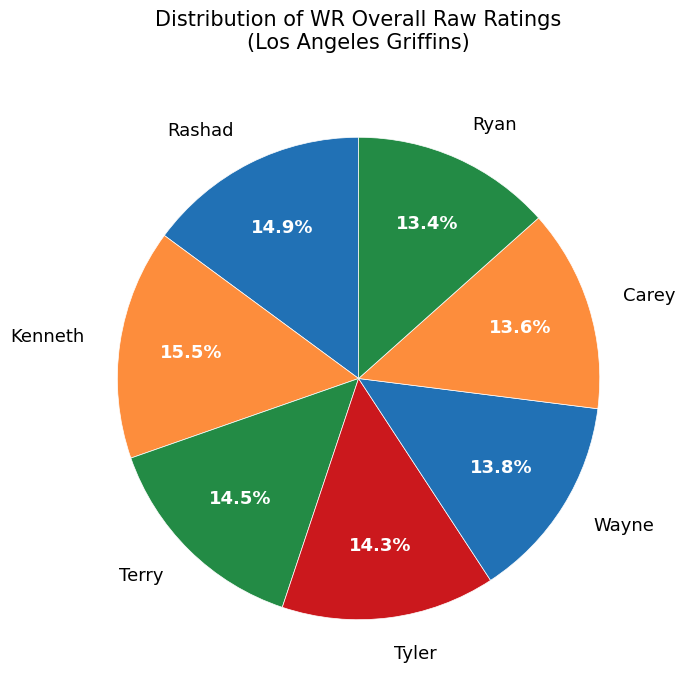

How many slices are in this pie chart?

7